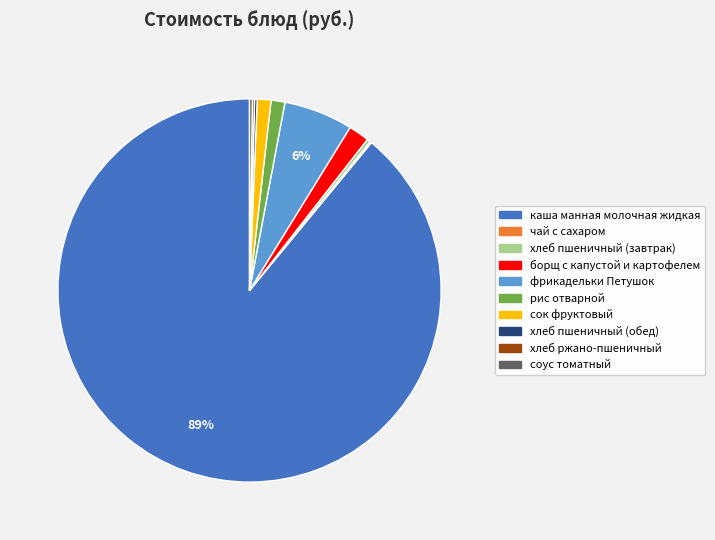

Which slice is the largest?

каша манная молочная жидкая